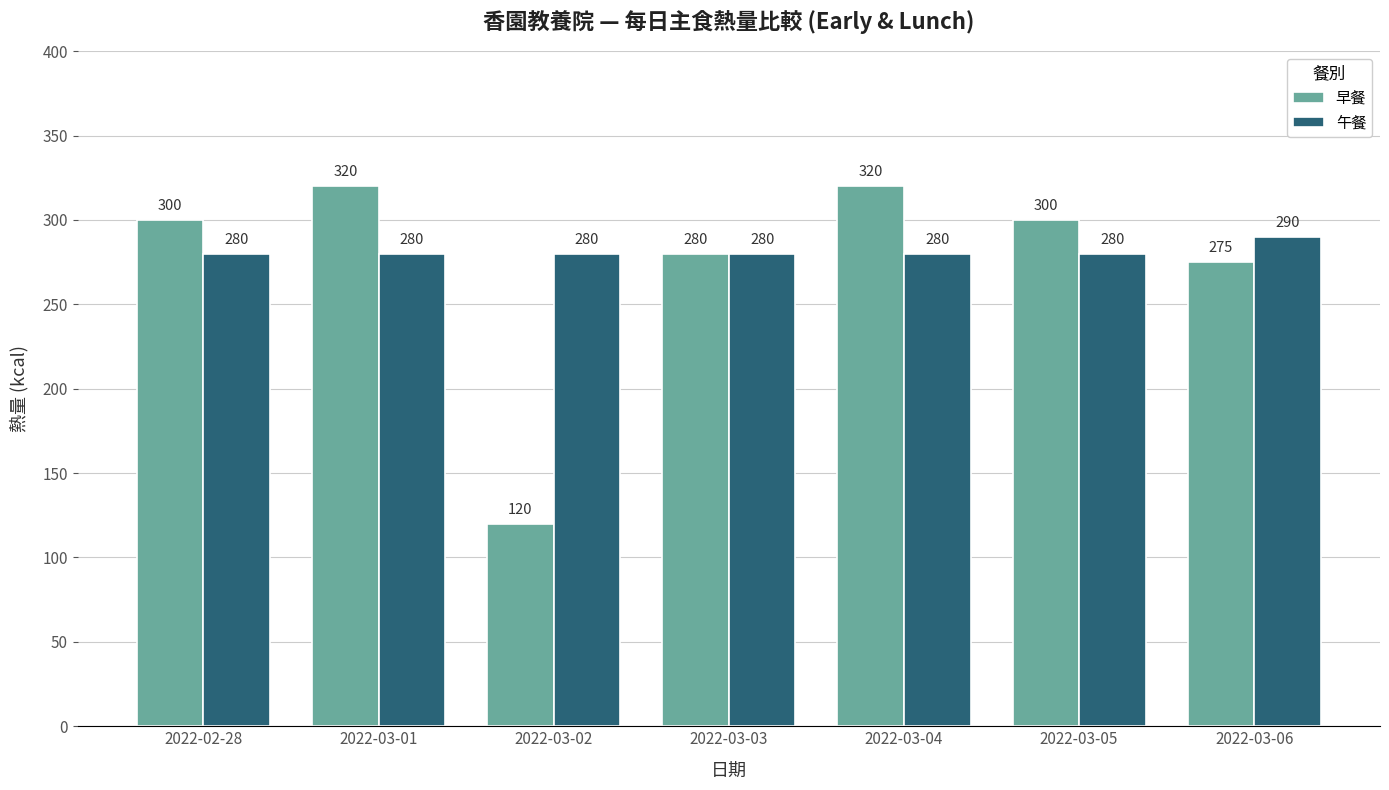

What is the sum of all 早餐 values?

1915